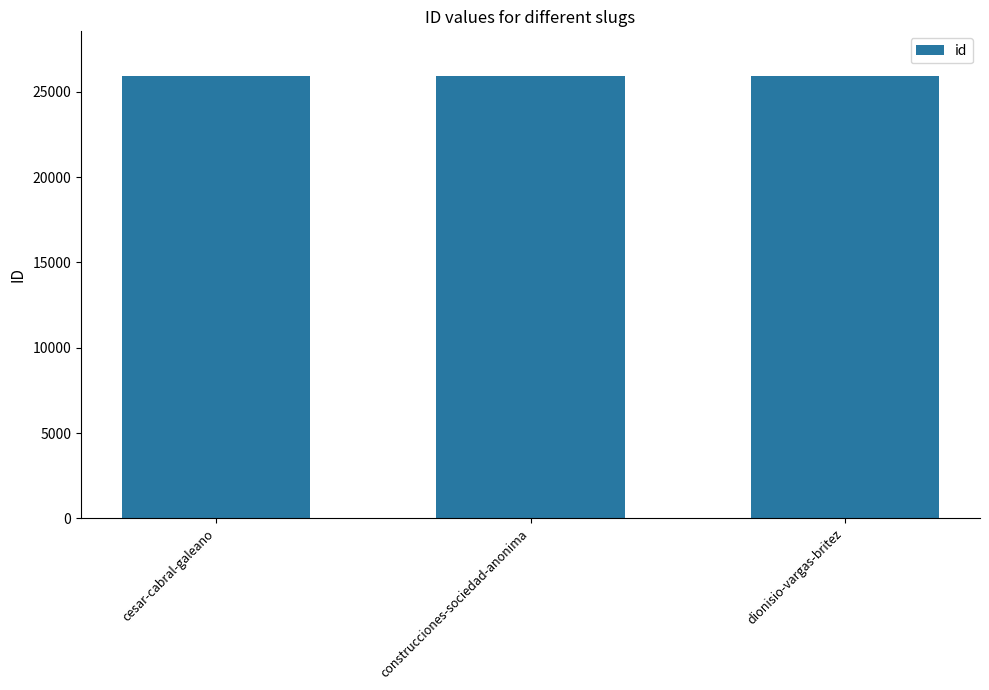

What is the label of the 1st bar from the left?

cesar-cabral-galeano